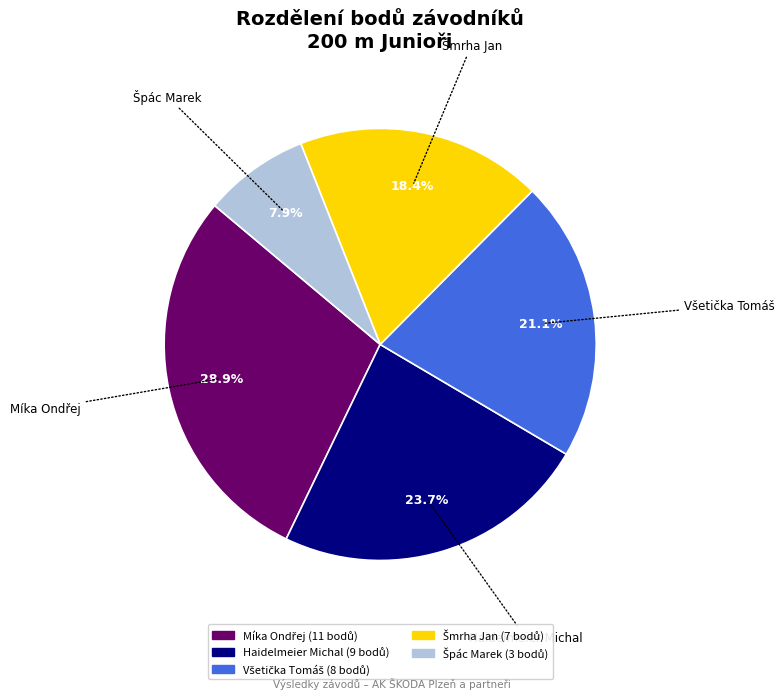

Is there a majority slice in this chart?

No